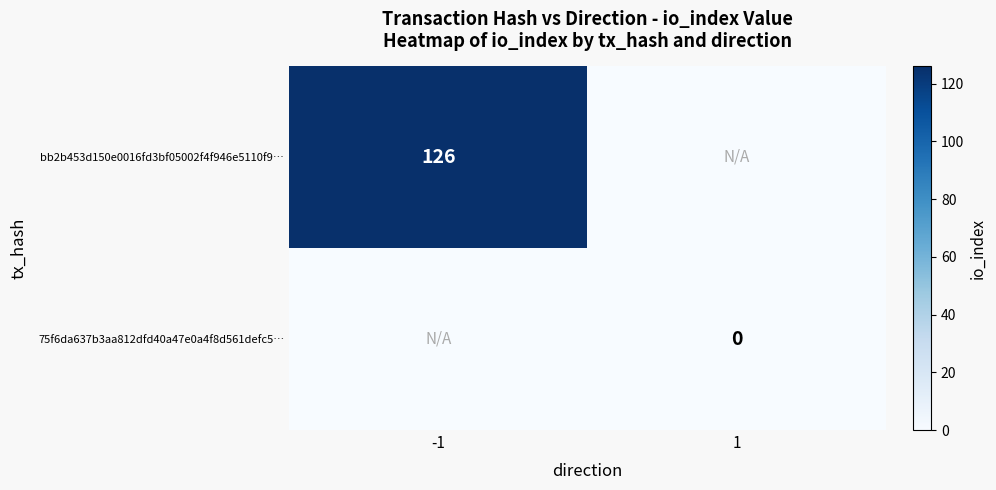

How many categories are shown in the chart?

2